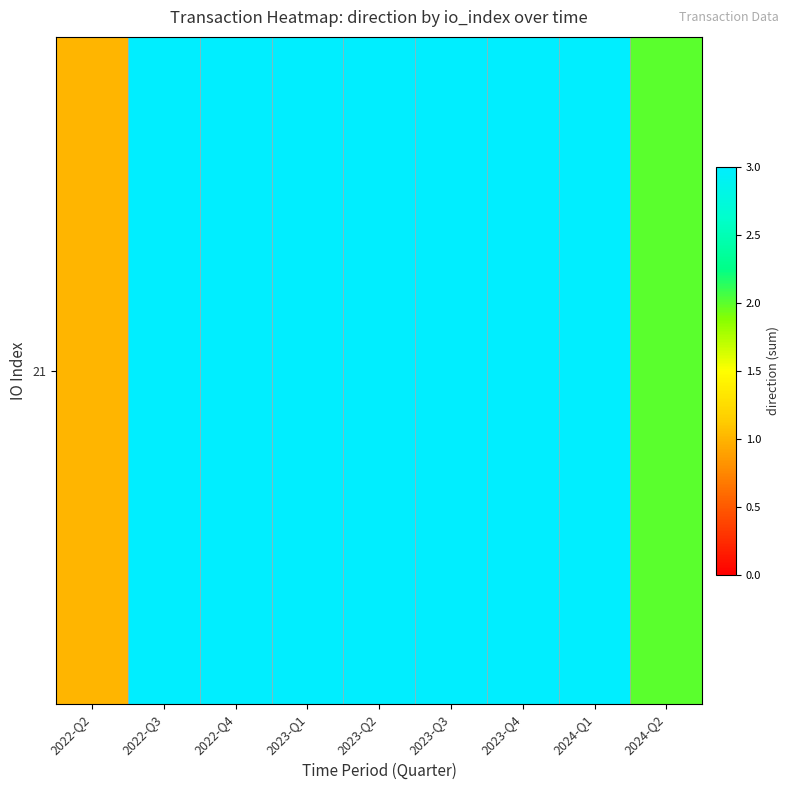

True or false: the data shows 5 at 2023-Q4.

False